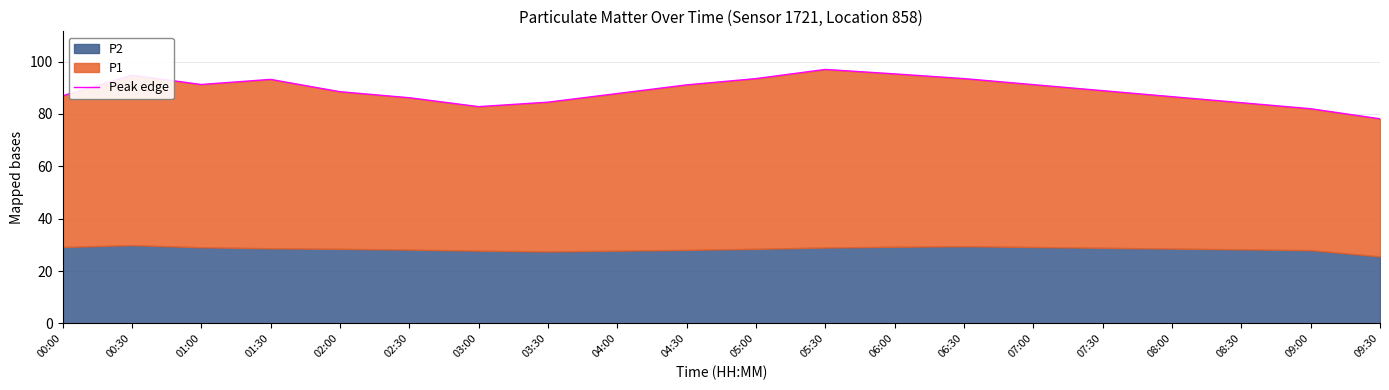

List the labels in order of value, largest first.

05:30, 06:00, 00:30, 05:00, 06:30, 01:30, 01:00, 07:00, 04:30, 07:30, 02:00, 04:00, 00:00, 08:00, 02:30, 03:30, 08:30, 03:00, 09:00, 09:30